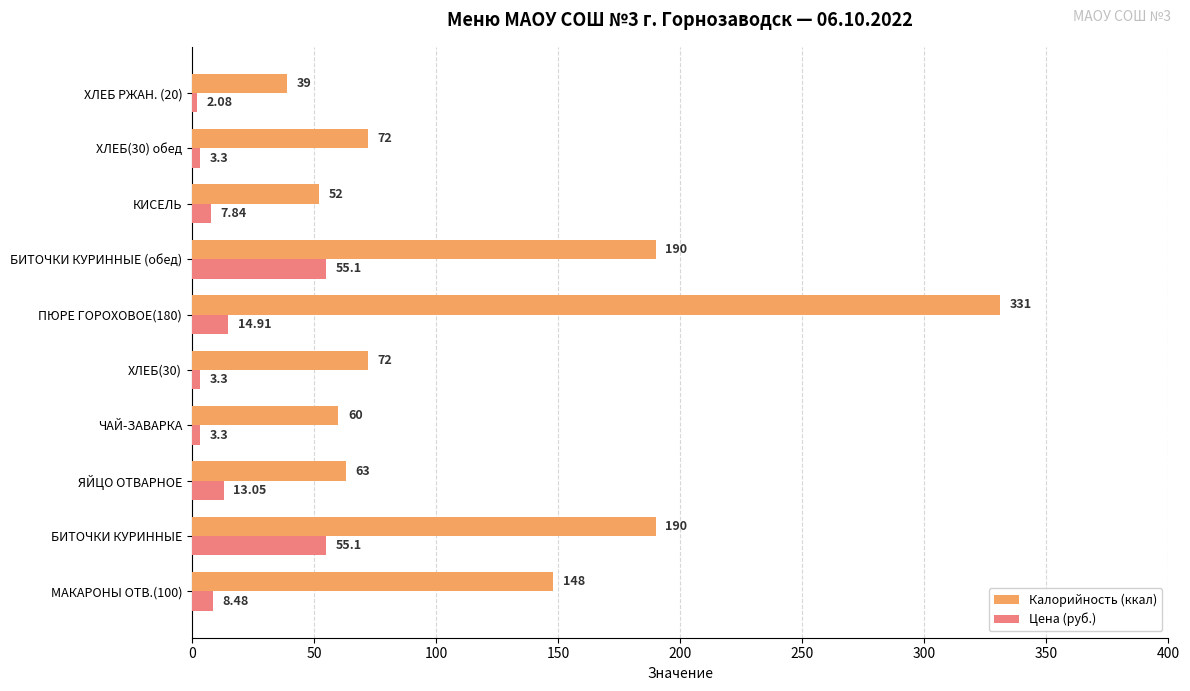

What is the average value of the Цена (руб.) series?

16.6